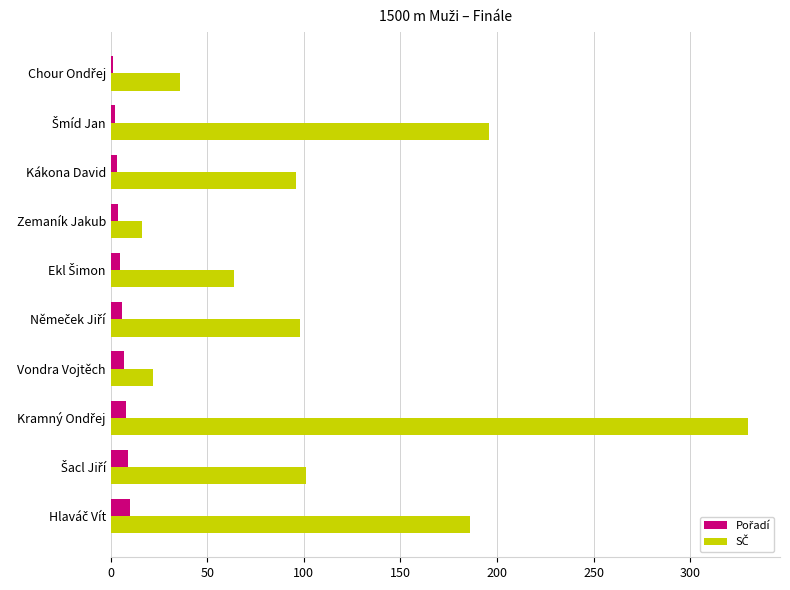

Count the number of categories in the chart.

10